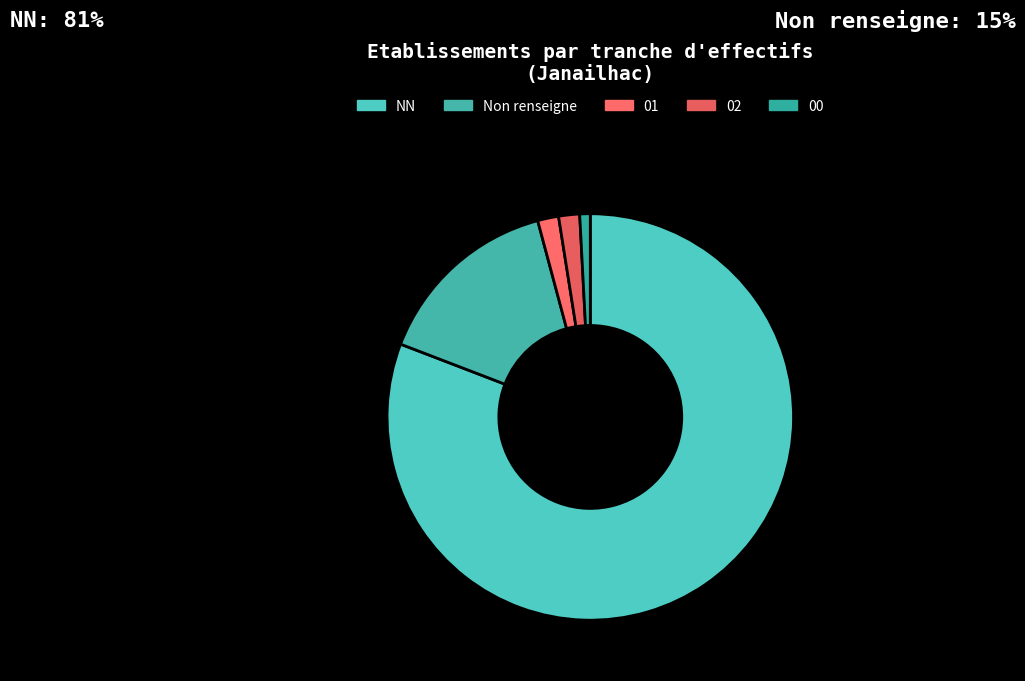

How many slices are in this pie chart?

5